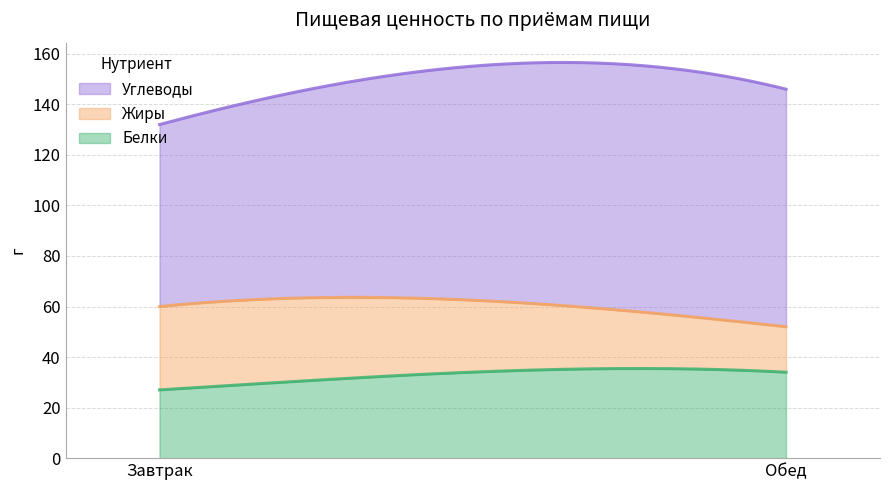

List the labels in order of Белки value, largest first.

Обед, Завтрак